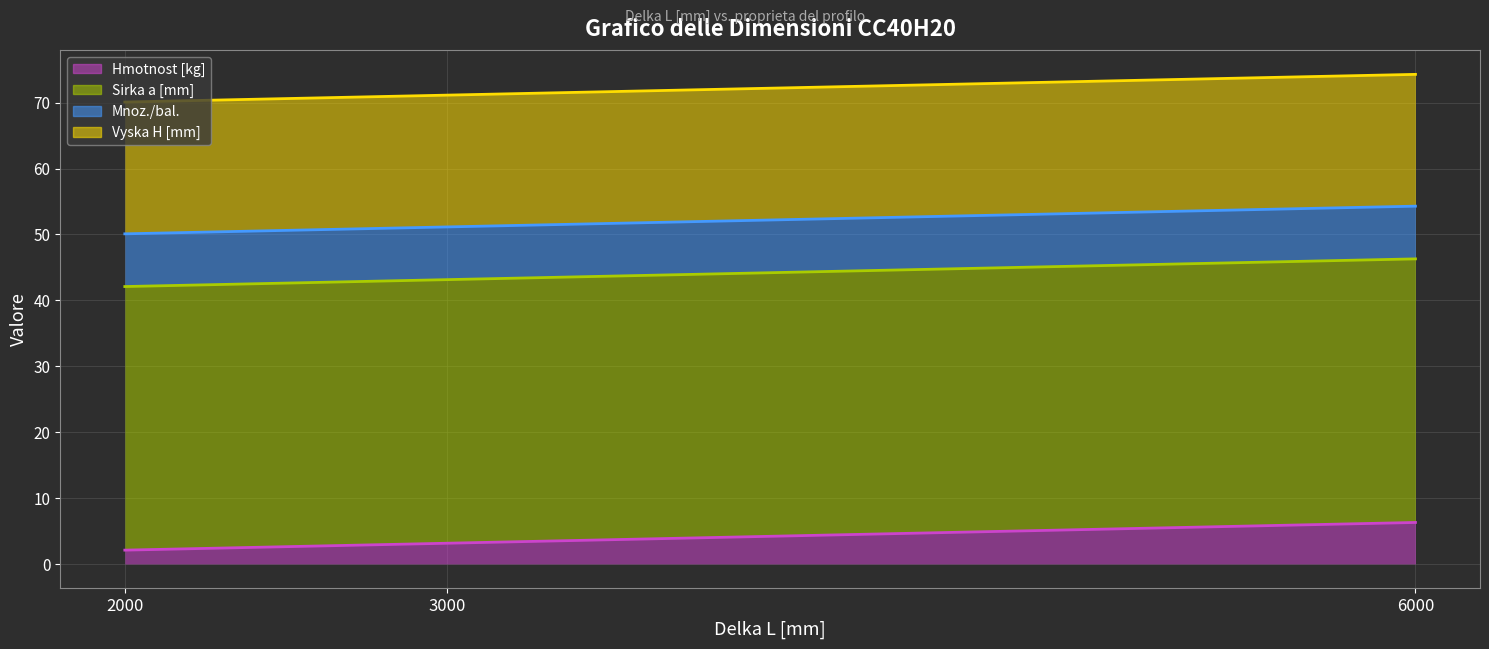

Count the number of categories in the chart.

3